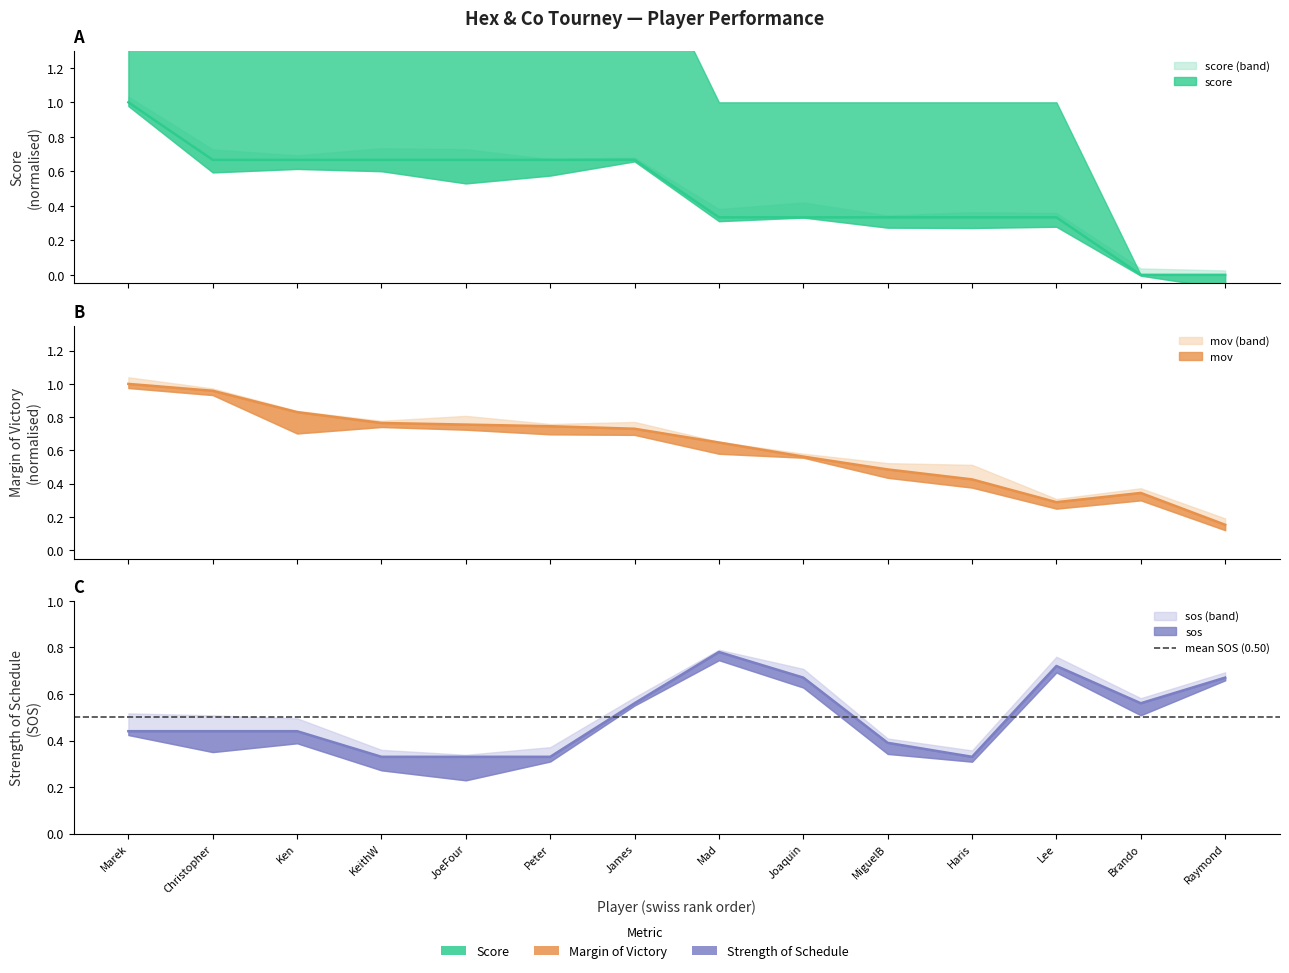

What is the value of the sos point at the 2nd from the left?

0.4